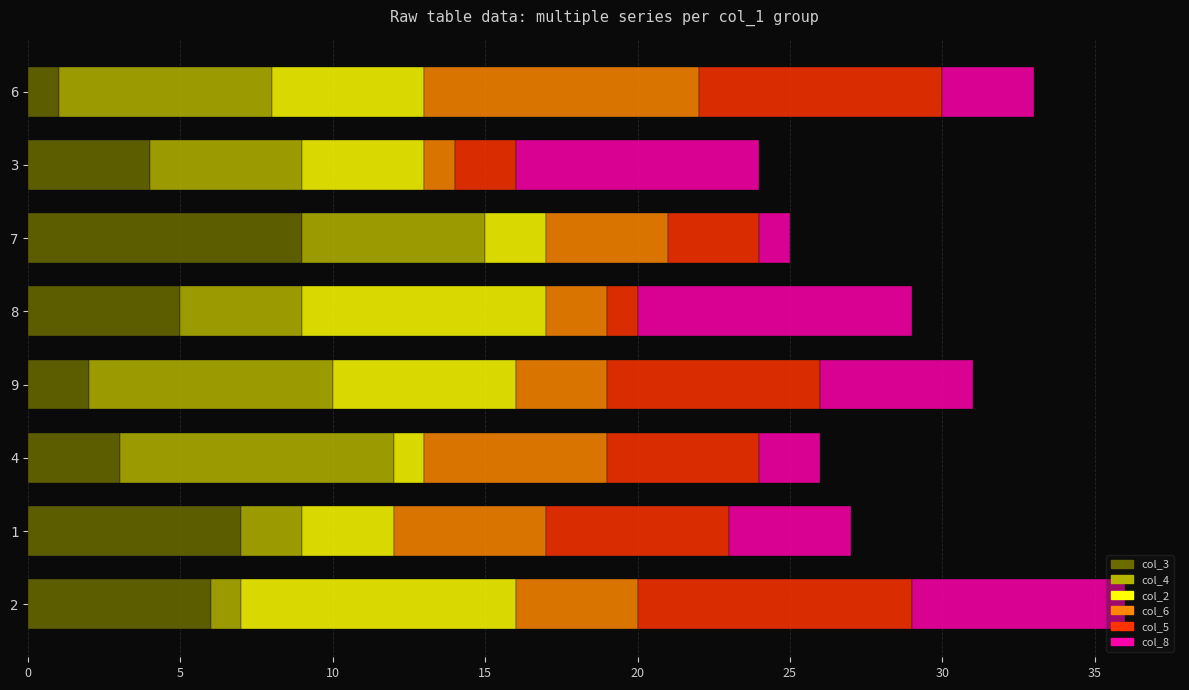

Which series has the widest spread of values?

col_3